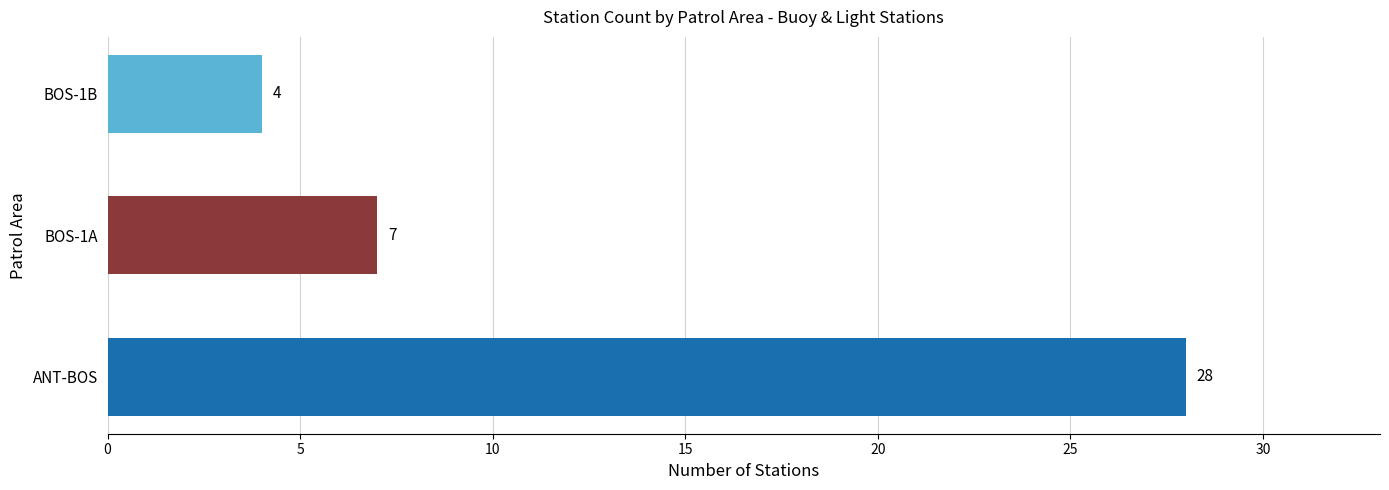

Where is the data nearest to the value 16?

BOS-1A